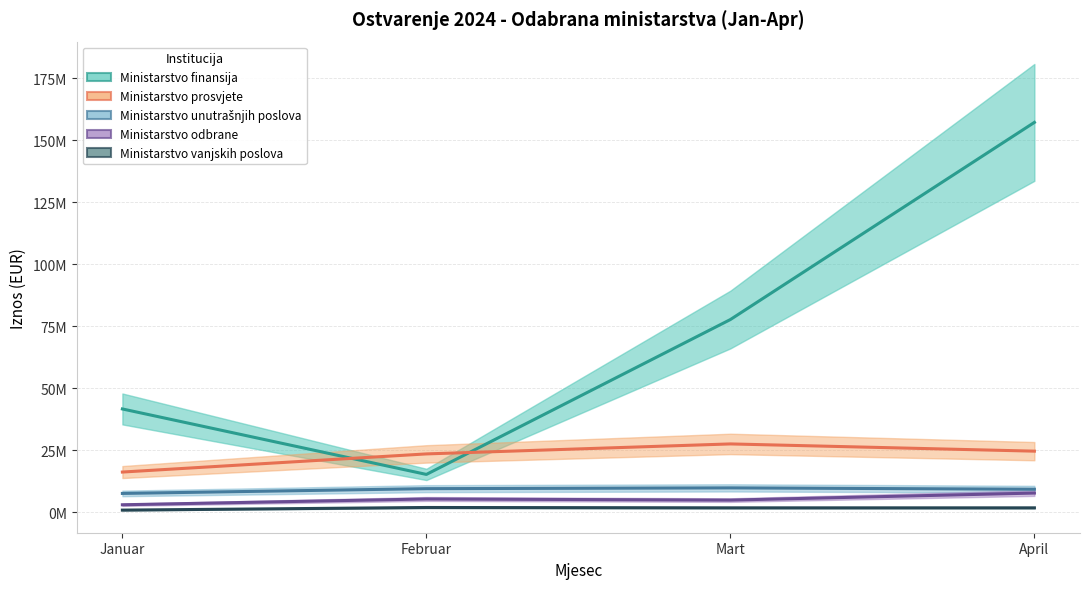

The value of Ministarstvo vanjskih poslova at Februar is 3048147.3. True or false?

False